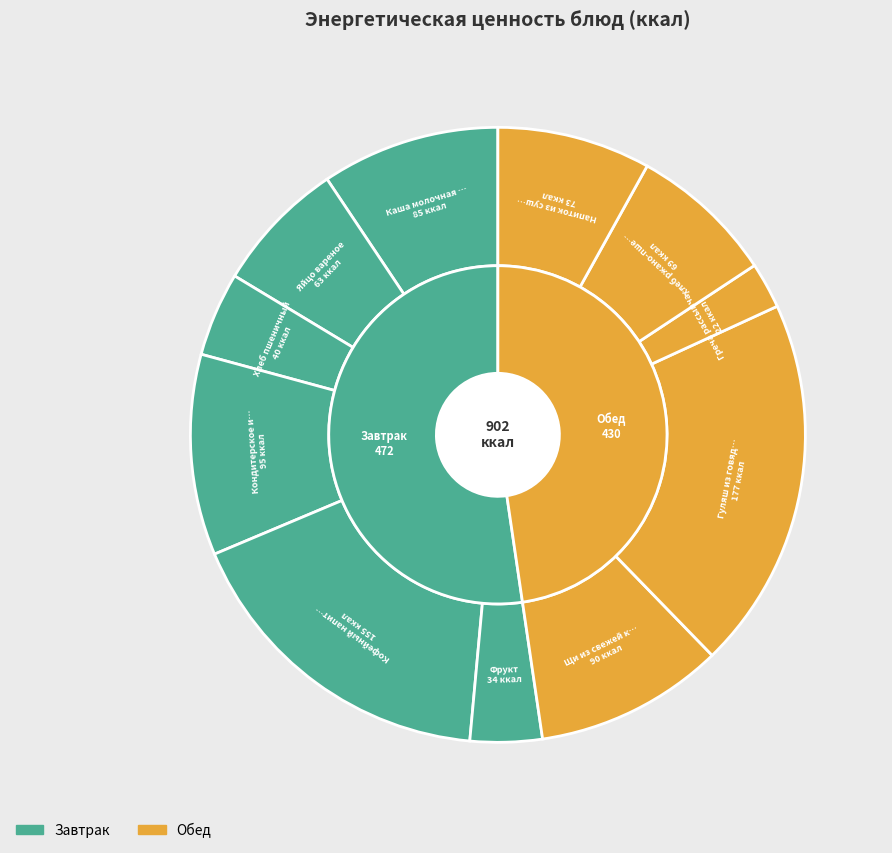

What percentage do Фрукт and Кофейный напиток на молоке together represent?

21.0%